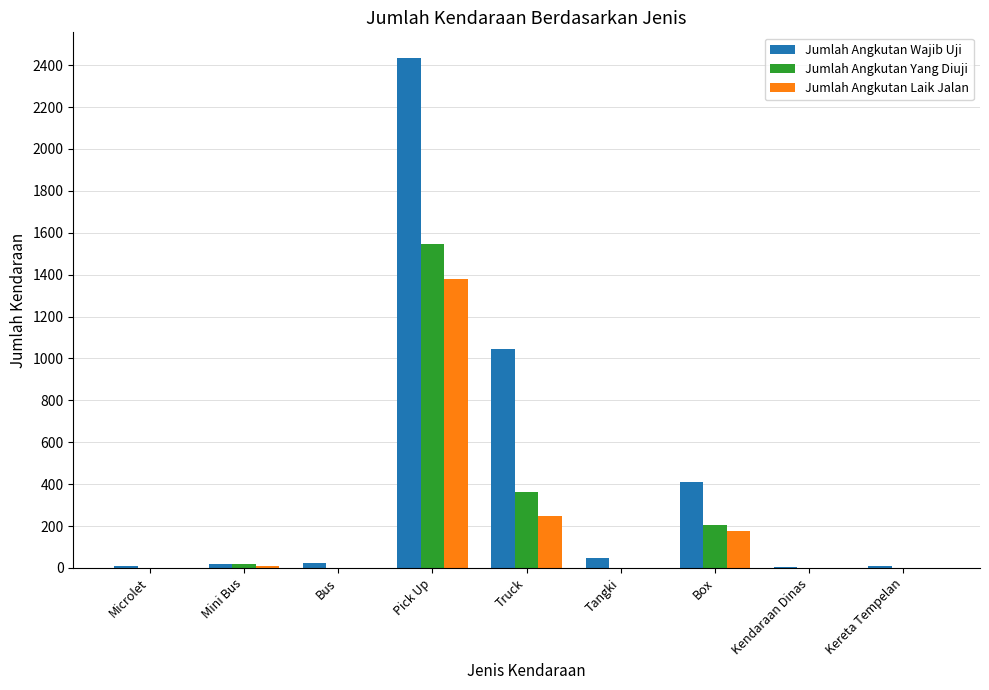

Where is Jumlah Angkutan Wajib Uji nearest to the value 1219?

Truck